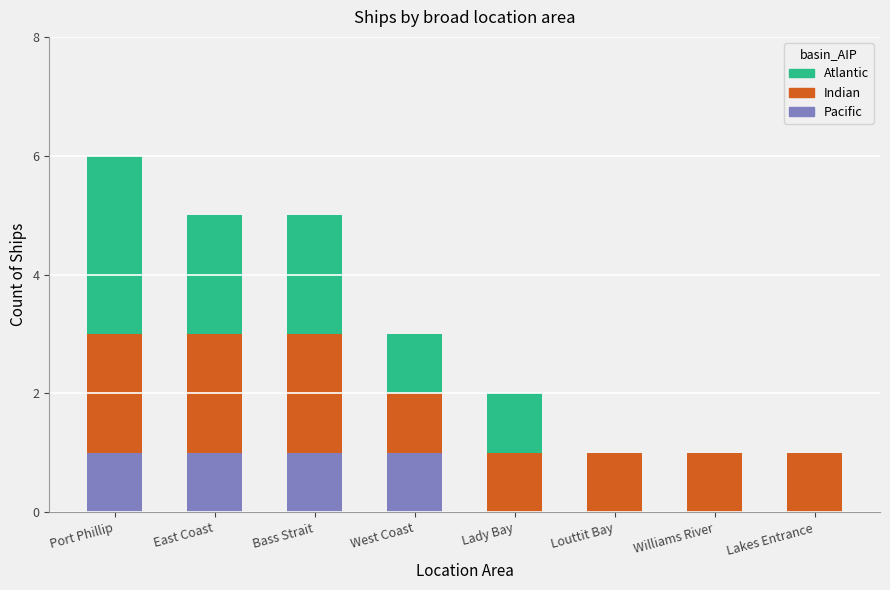

At which category is the sum across all series the highest?

Port Phillip